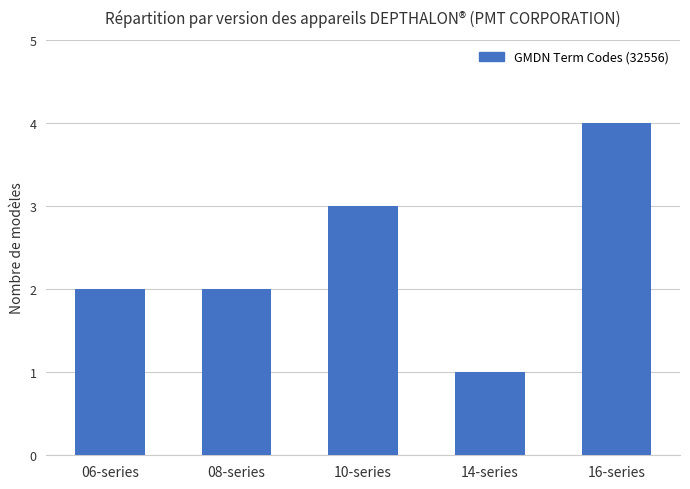

Reading right to left, list all the values displayed in this chart.

16-series=4	14-series=1	10-series=3	08-series=2	06-series=2